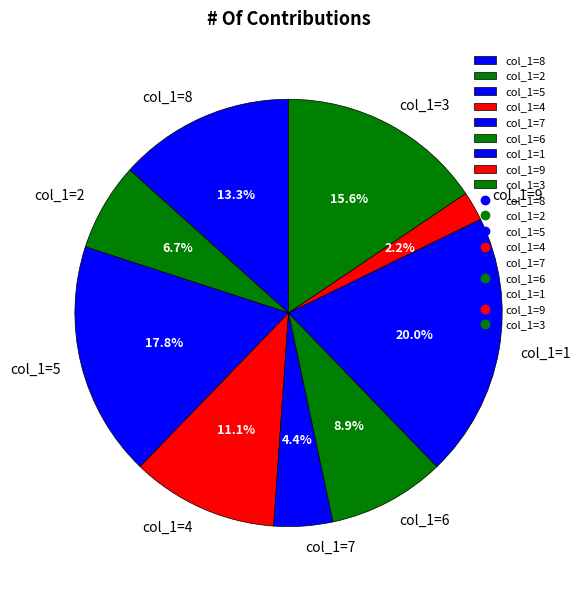

To the nearest percent, what is the average slice percentage?

11%